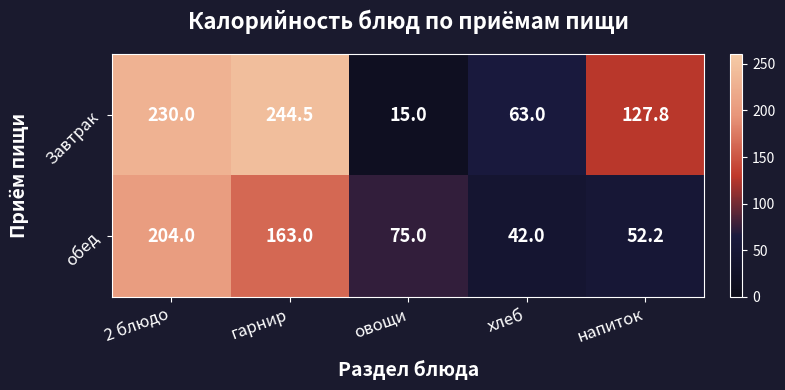

What is the difference between the Завтрак values at напиток and гарнир?

116.7